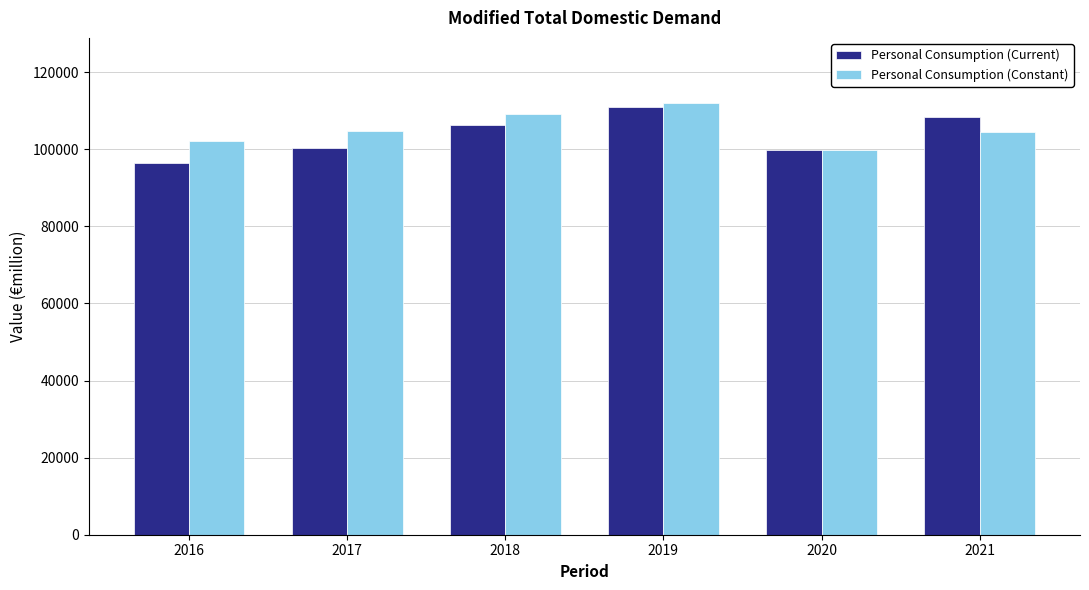

Which category has the highest value across all series?

2019